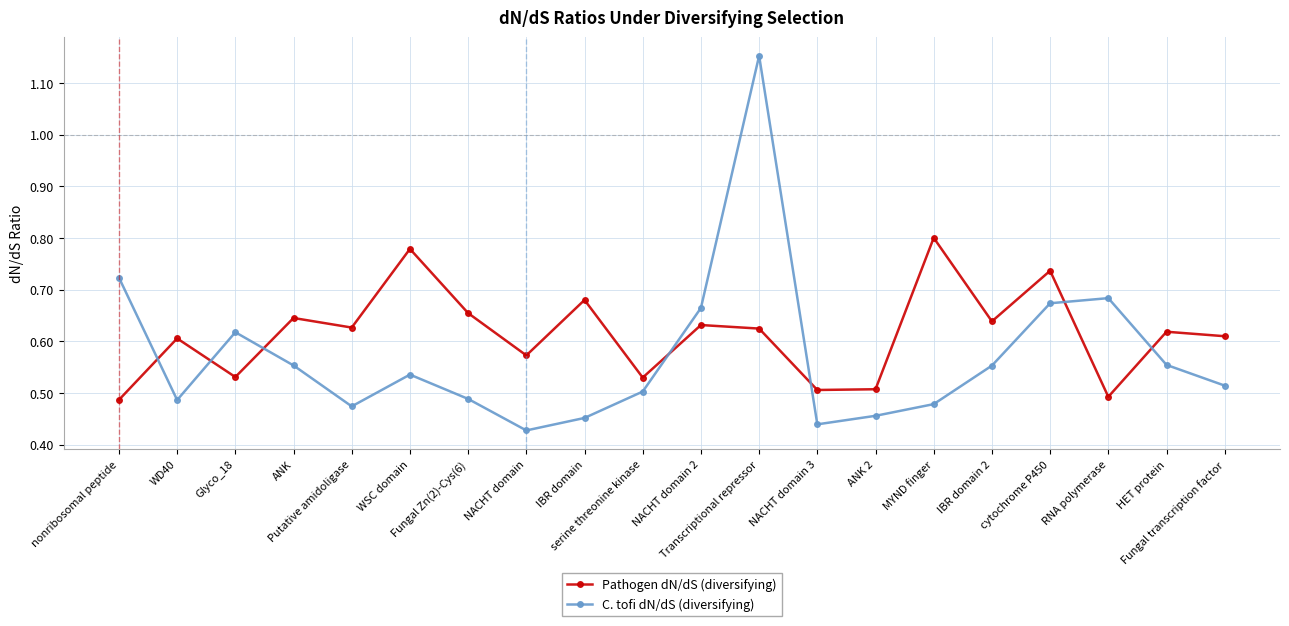

Where is the first local minimum for Pathogen dN/dS (diversifying)?

Glyco_18